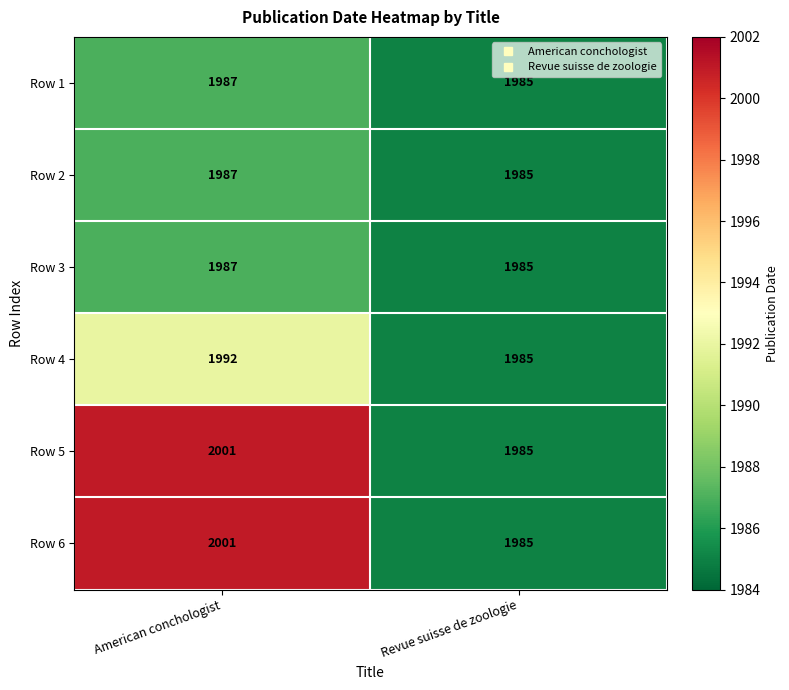

List the labels in order of Row 2 value, largest first.

American conchologist, Revue suisse de zoologie